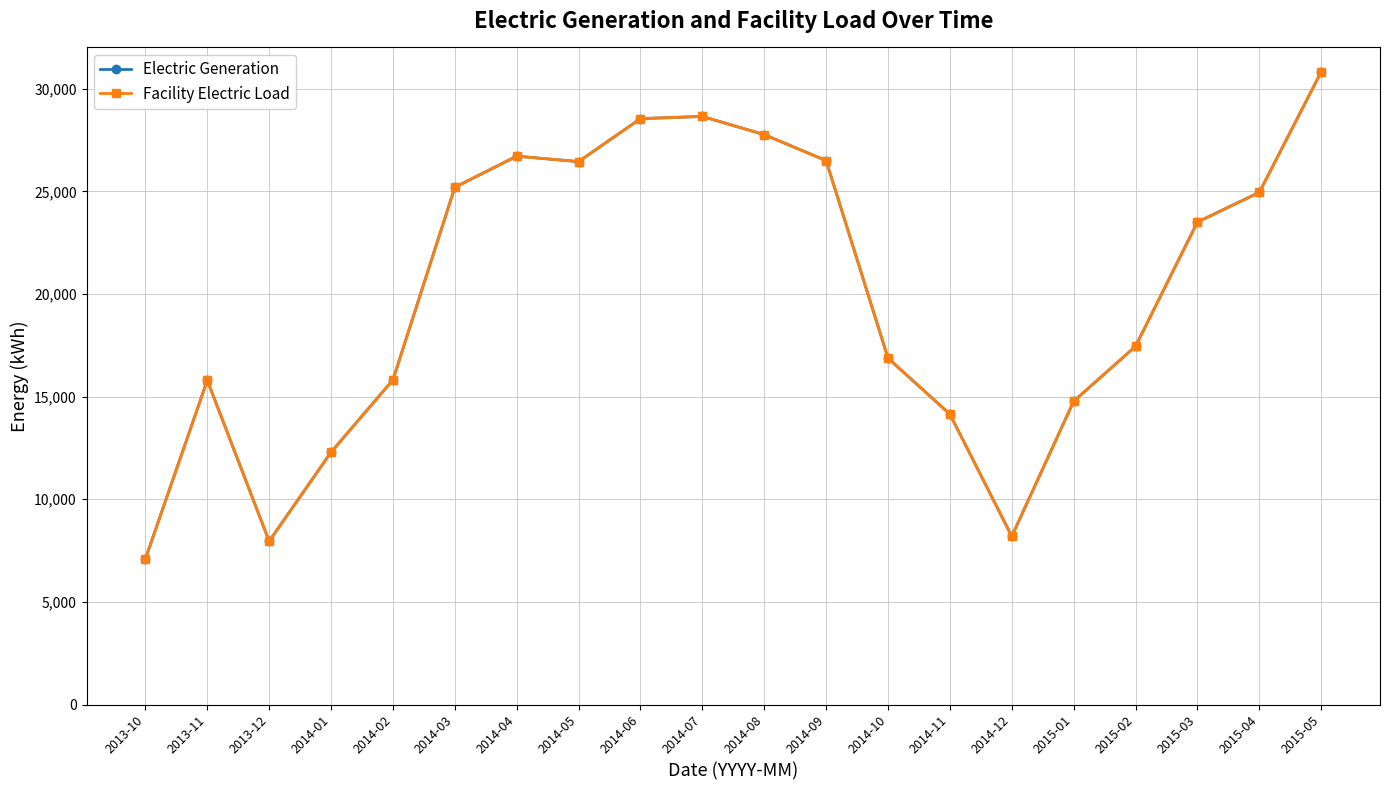

At which category does Electric Generation reach its first local peak?

2013-11